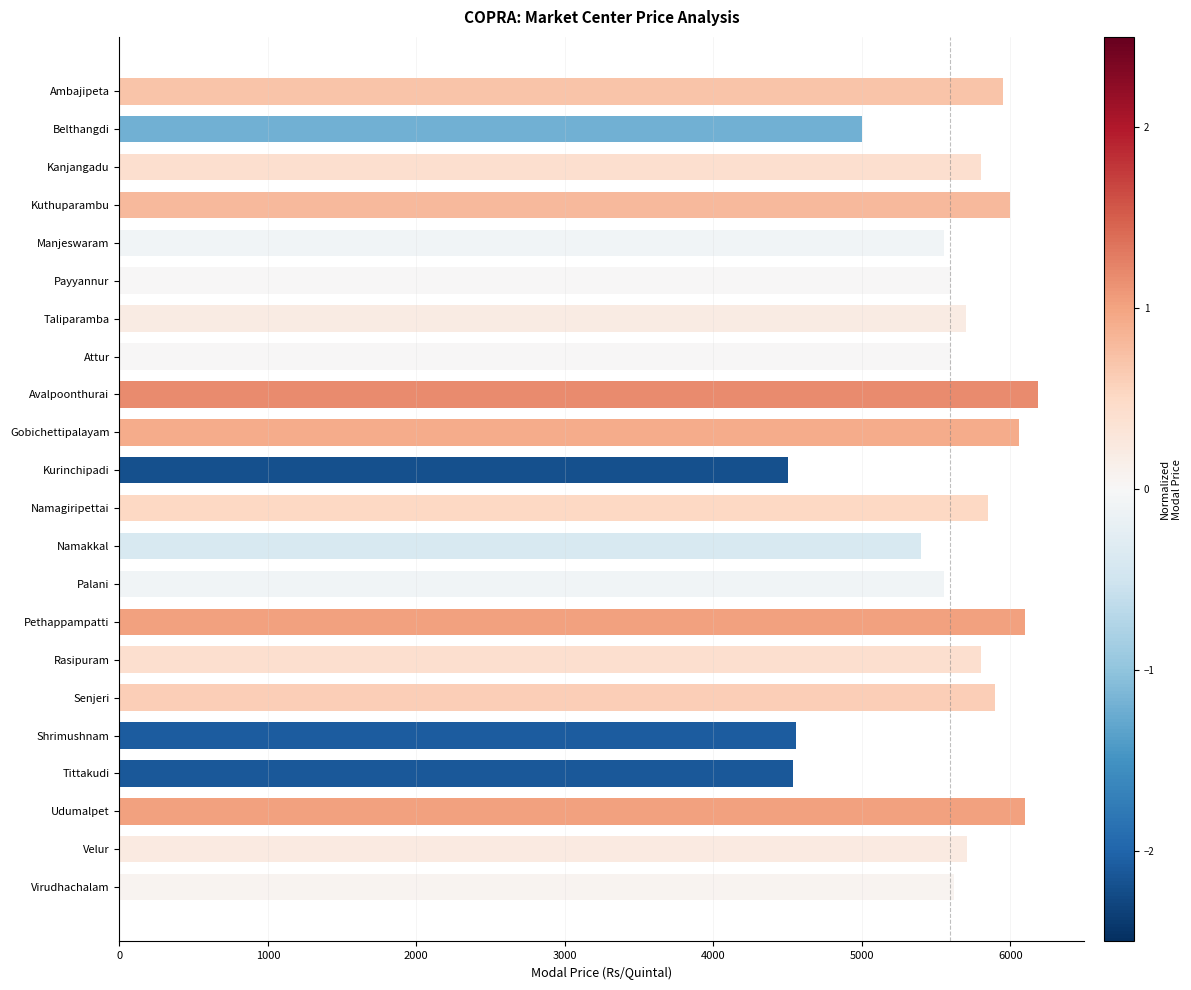

At which category does the chart reach its peak across all series?

Avalpoonthurai